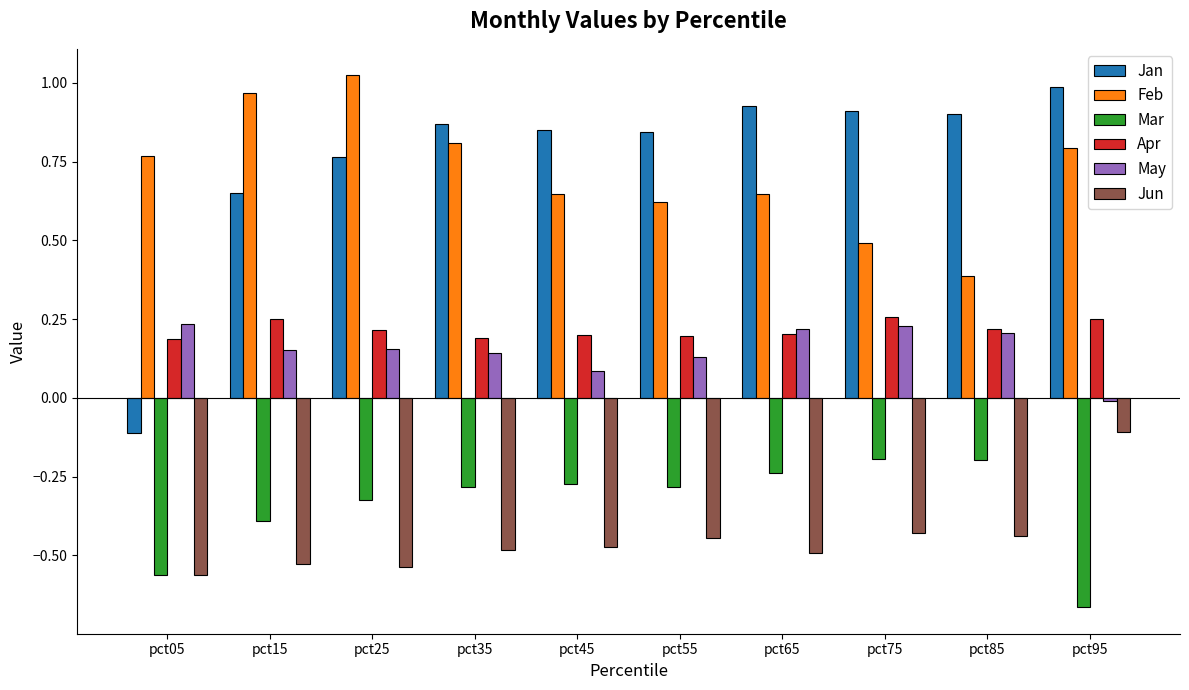

The May series shows 0.2 at pct75. True or false?

True